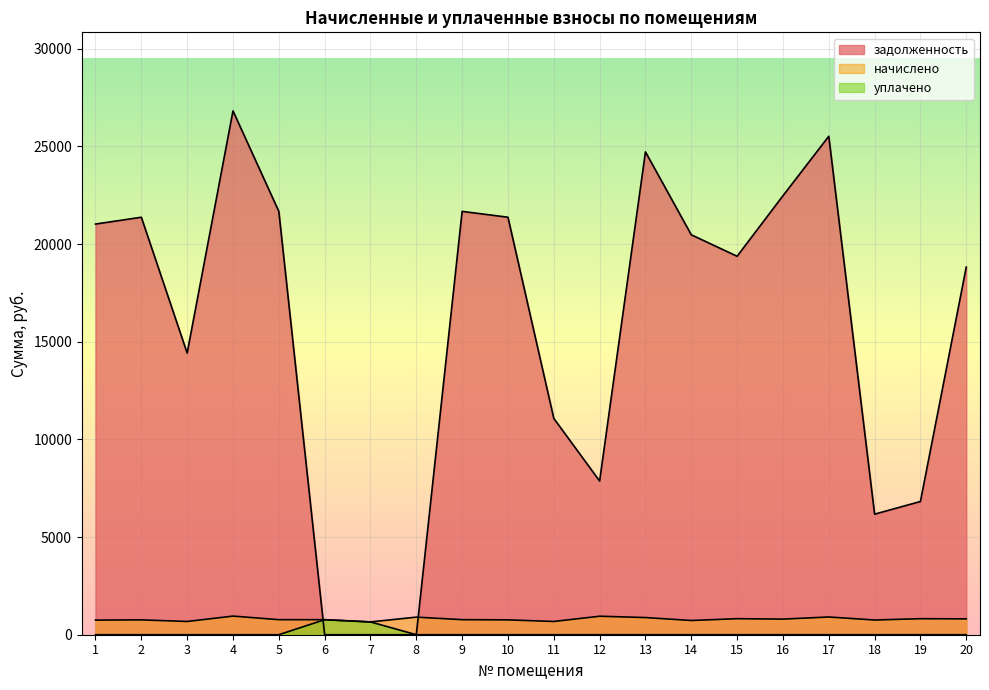

What is the total value across all series at 6?

1538.0